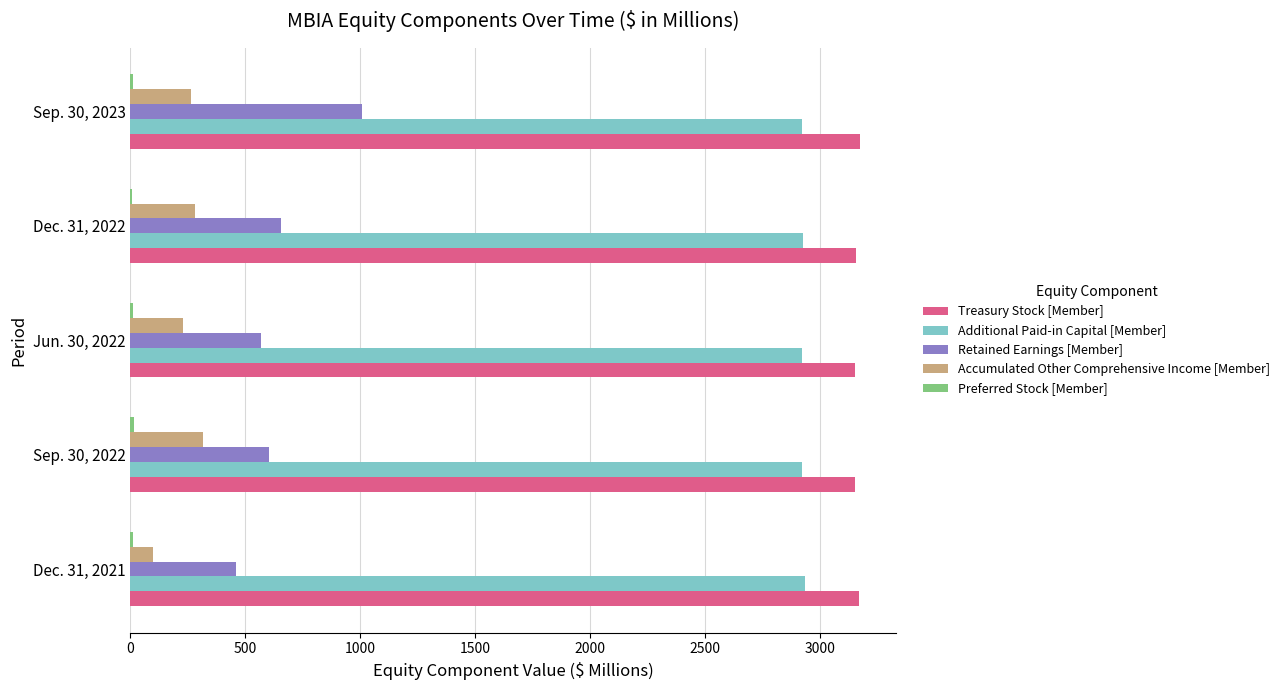

What is the greatest value displayed?

3172